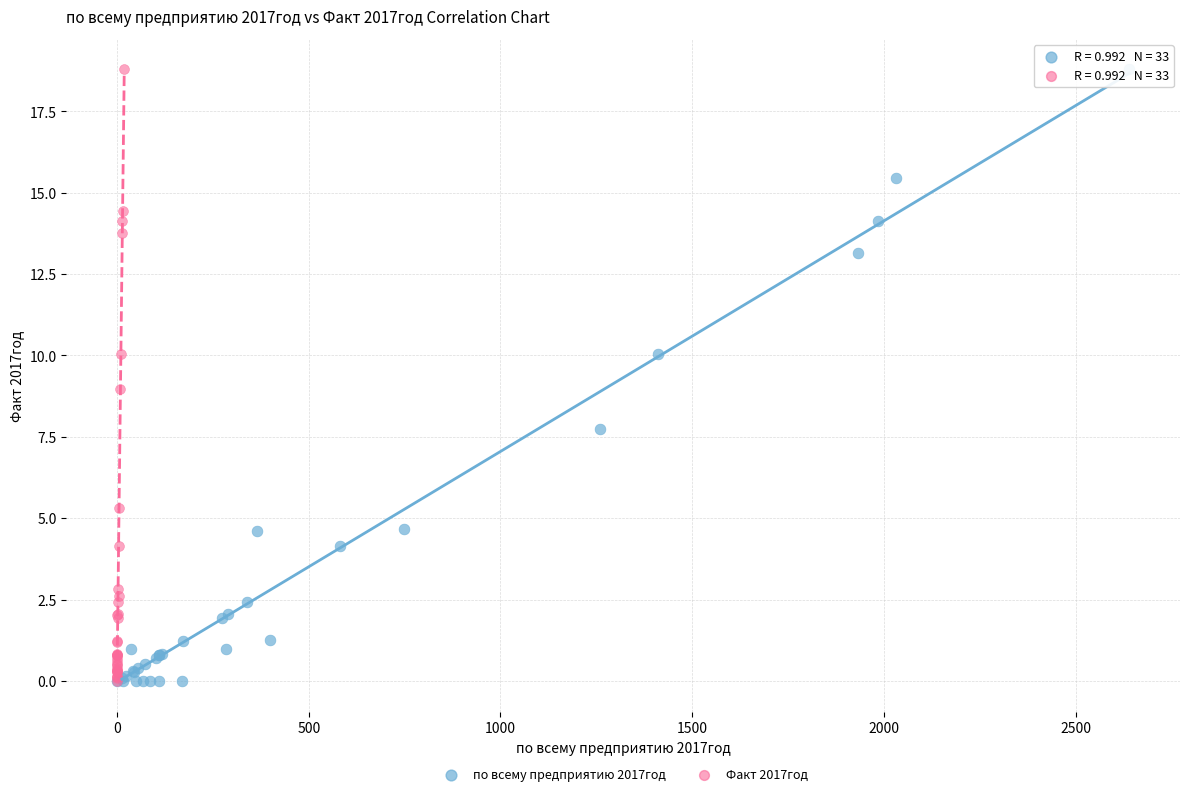

What are all the series names shown in the legend?

по всему предприятию 2017год, Факт 2017год